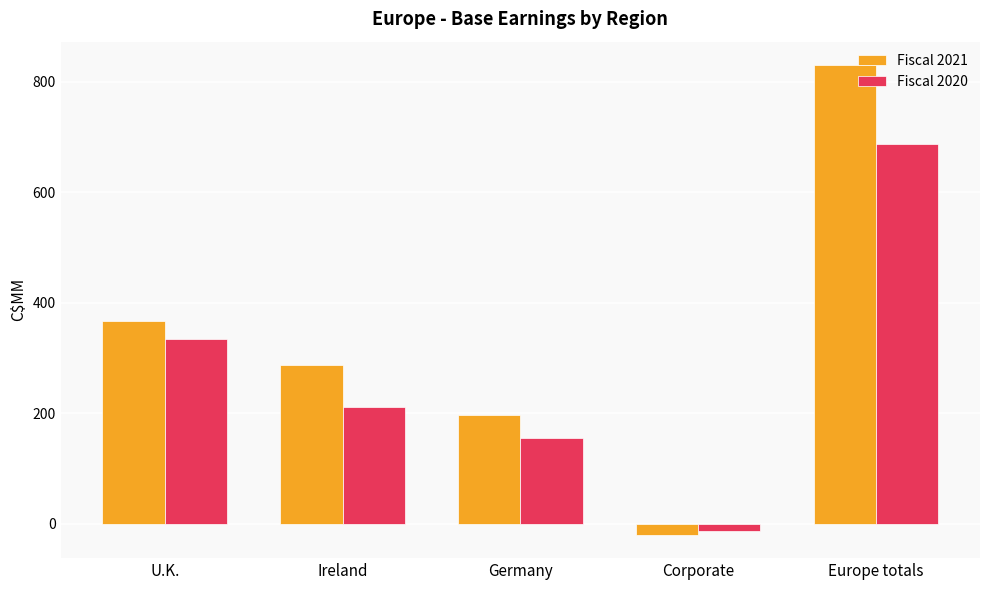

Which series has the largest range (max minus min)?

Fiscal 2021